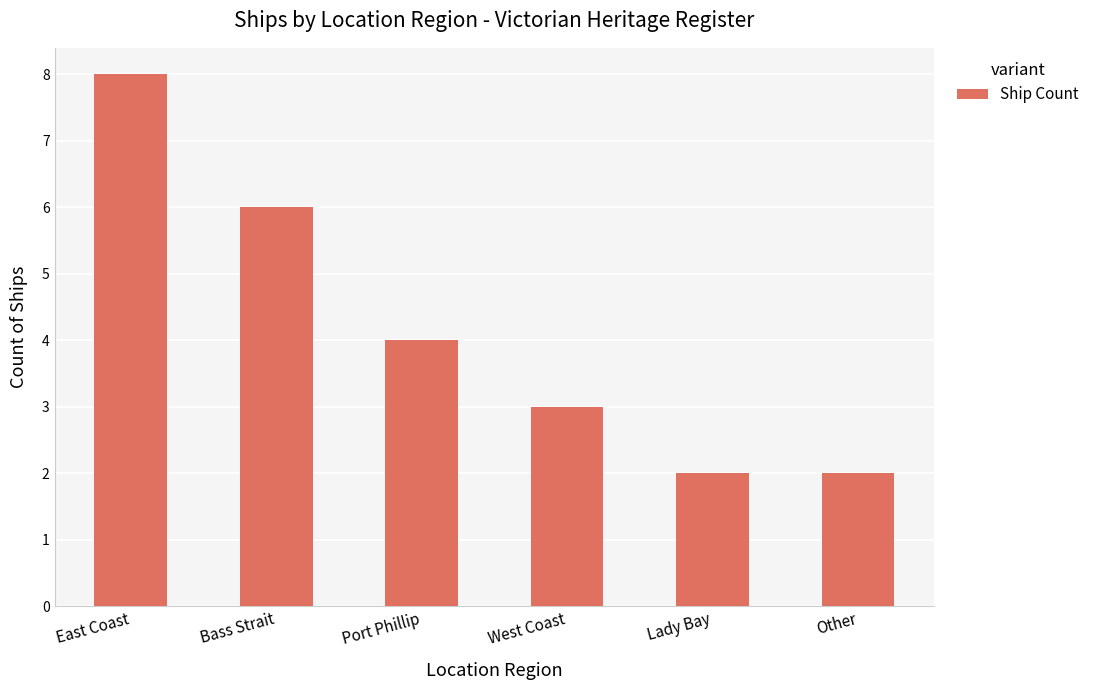

What is the difference between the values at Bass Strait and Port Phillip?

2